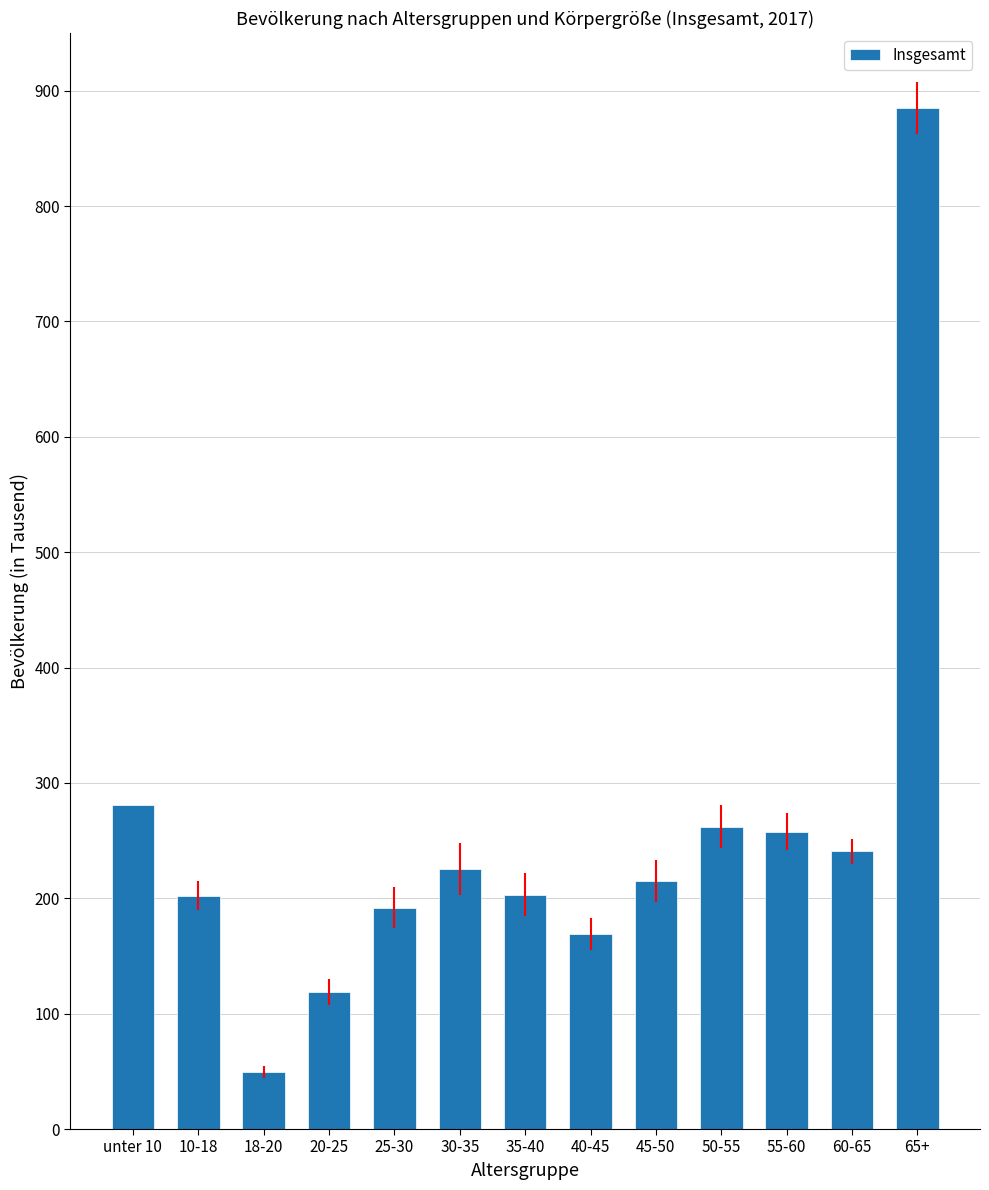

Are the bars grouped side by side (vs. stacked)?

No